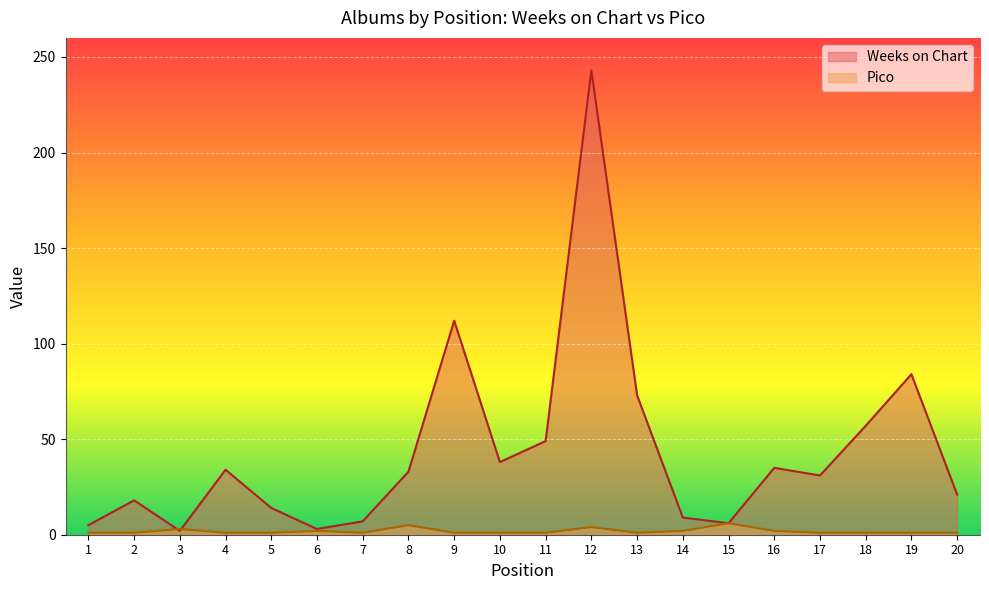

Which series has the largest total across all categories?

Weeks on Chart